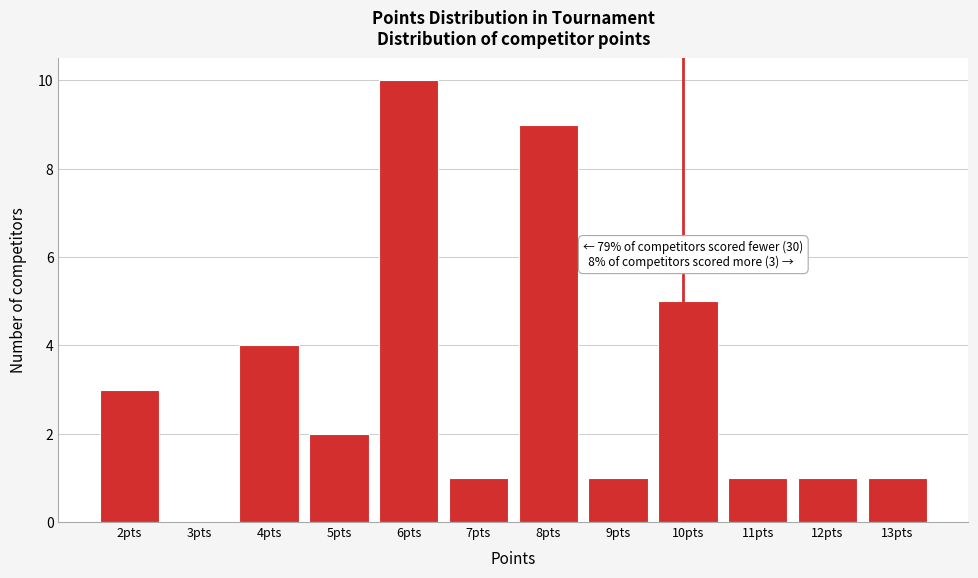

Reading left to right, list all the values displayed in this chart.

2pts=3	3pts=0	4pts=4	5pts=2	6pts=10	7pts=1	8pts=9	9pts=1	10pts=5	11pts=1	12pts=1	13pts=1